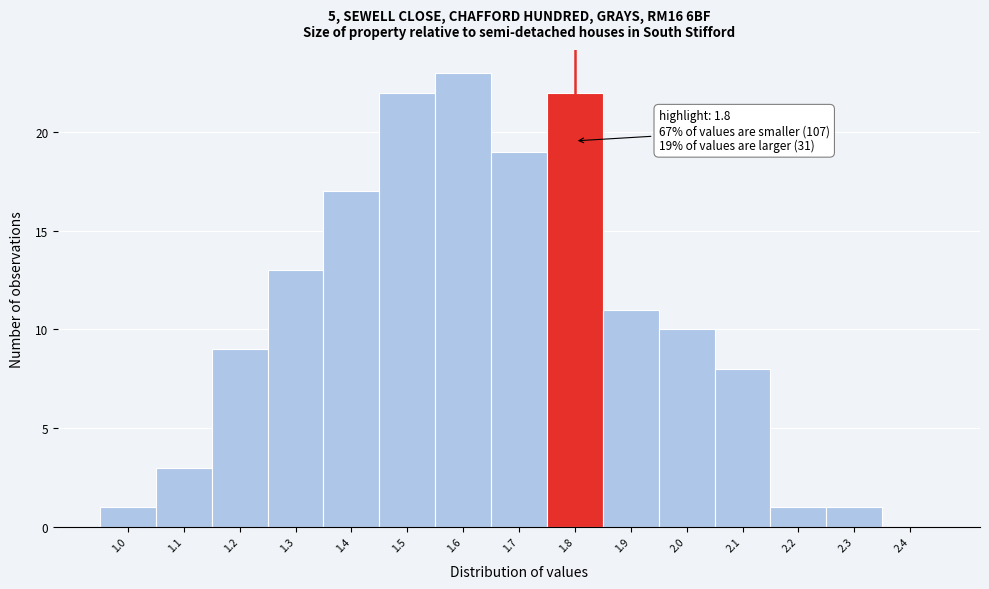

Over which range of the x-axis is the bar tallest?

1.55 to 1.65